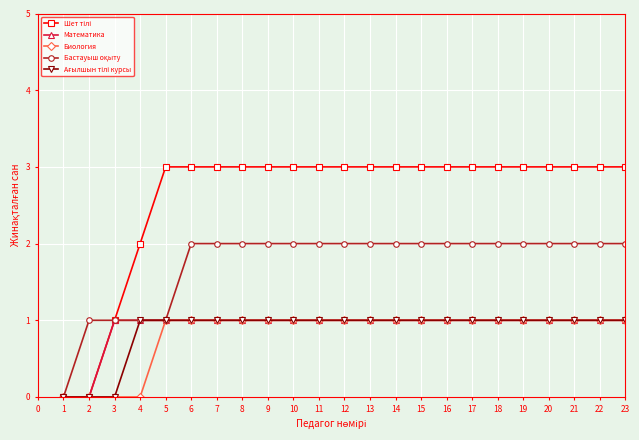

What is the total value across all series at 4?

5